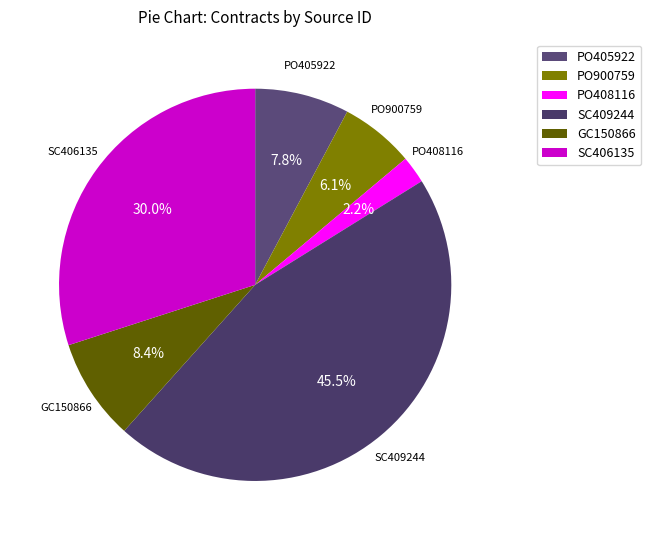

To the nearest percent, what is the combined percentage of GC150866 and PO405922?

16%